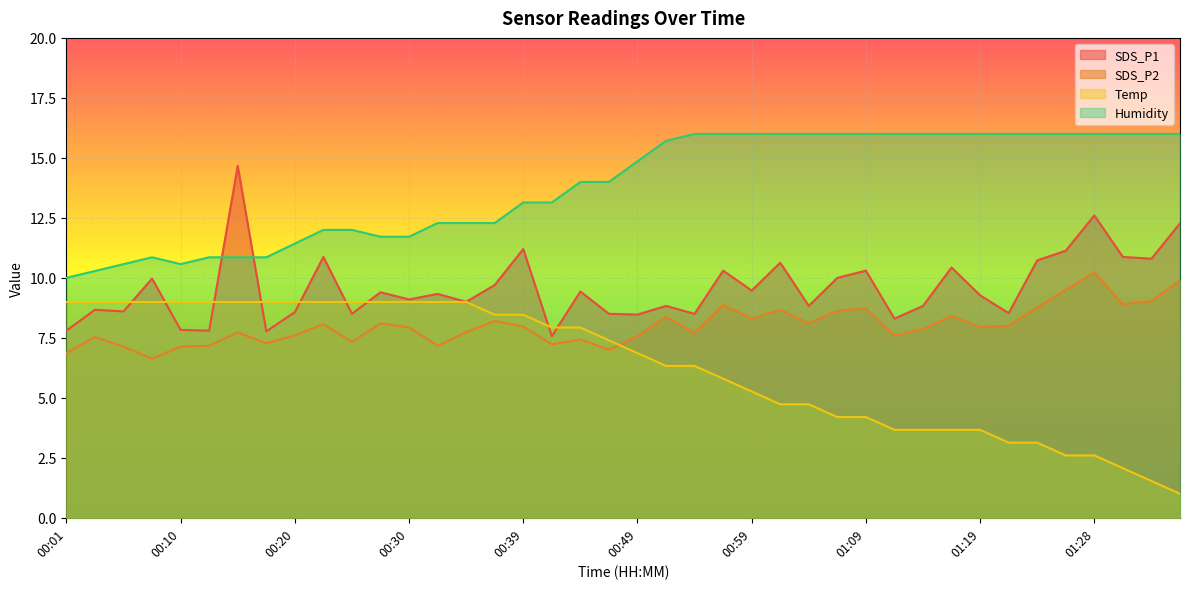

The value of SDS_P1 at 01:09 is 10.3. True or false?

True